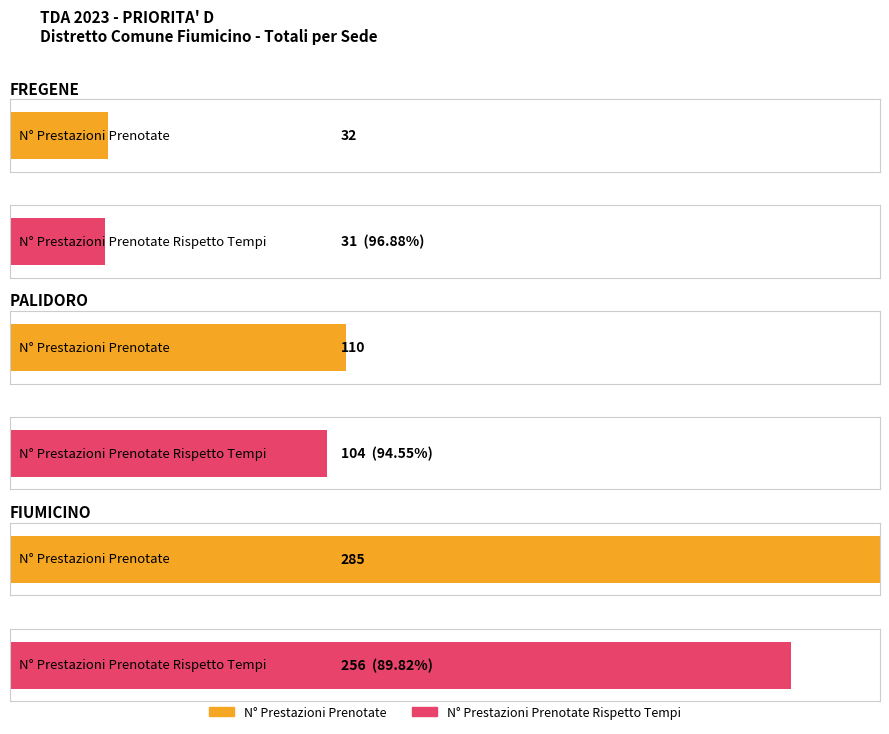

Reading left to right, list all the values displayed in this chart.

N° Prestazioni Prenotate: 32.0	110.0	285.0
N° Prestazioni Prenotate Rispetto Tempi: 31.0	104.0	256.0
% Rispetto Tempi Massimi: 1.0	0.9	0.9